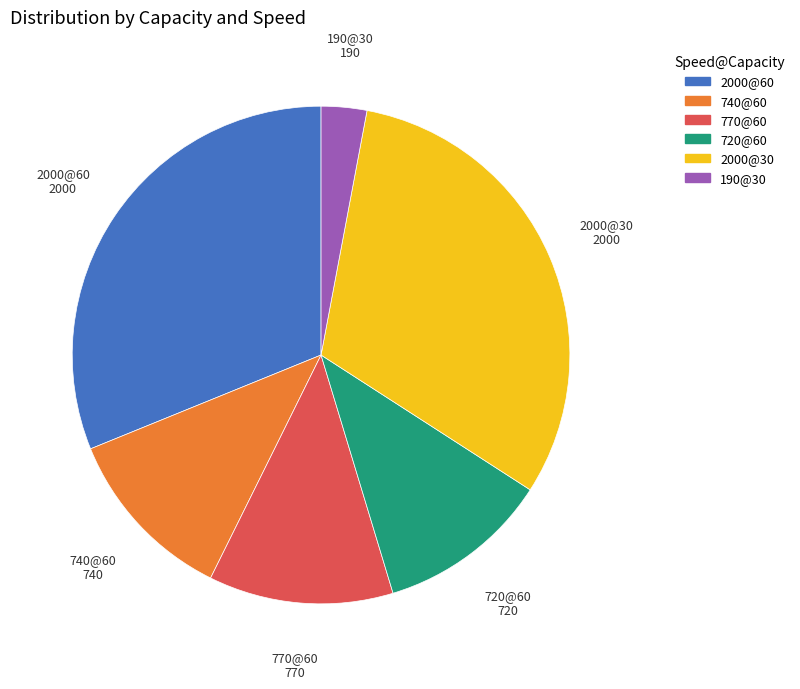

Is there a majority slice in this chart?

No